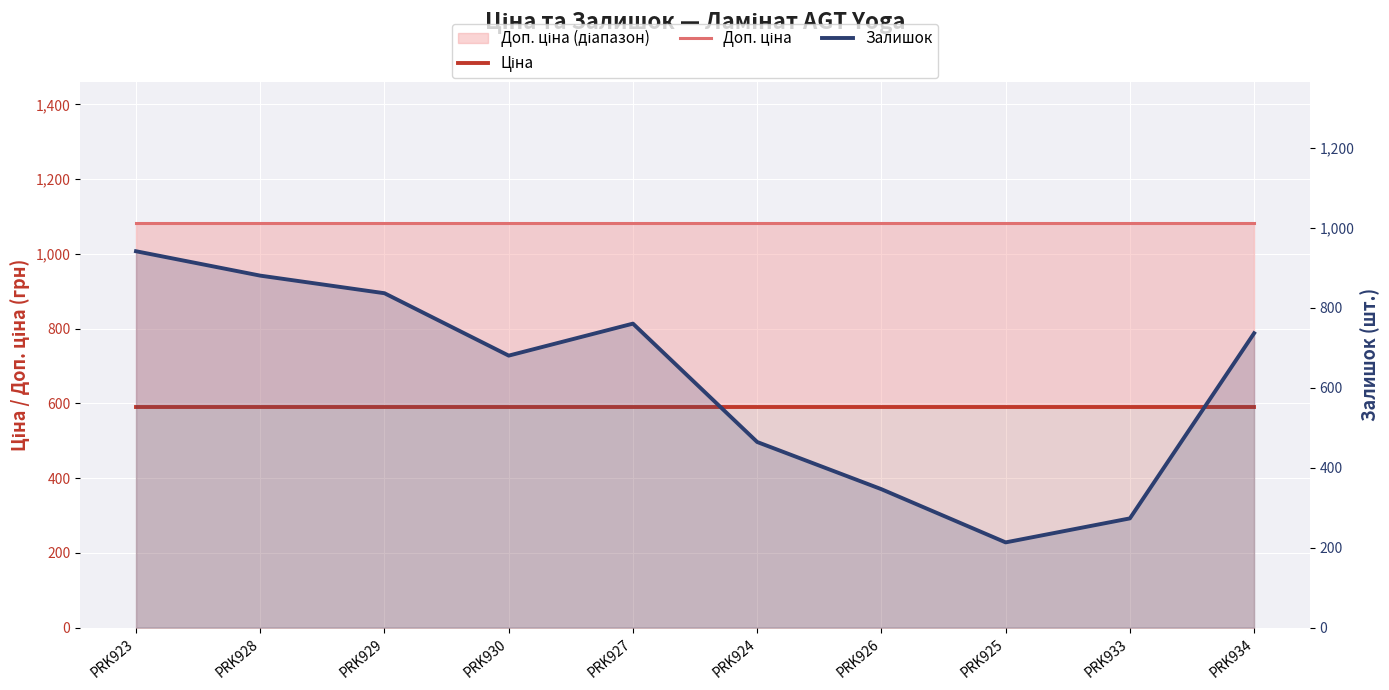

What position from the right is PRK930?

7